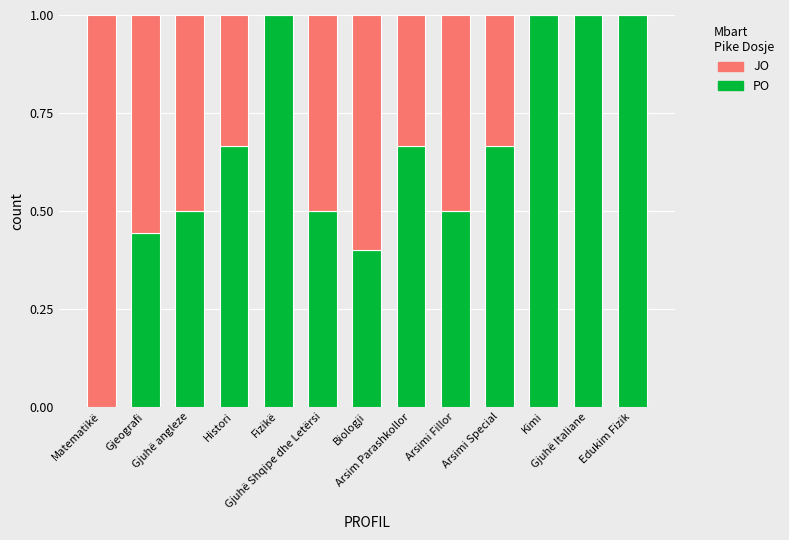

What is the highest value of the PO series?

1.0